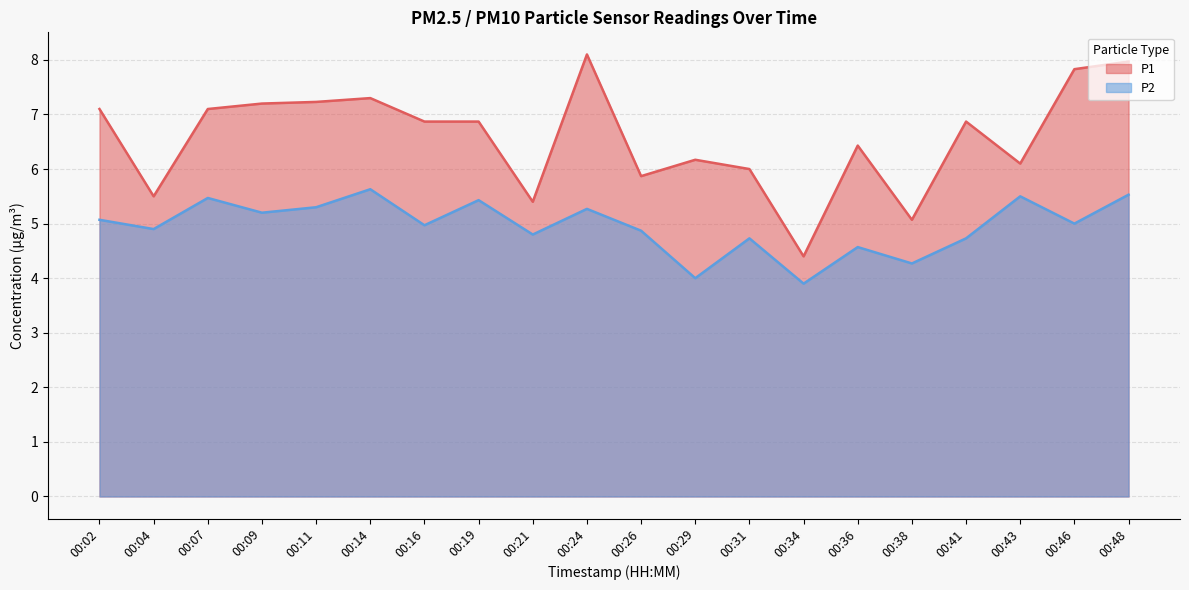

What is the spread (max minus min) of values at 00:09?

2.0